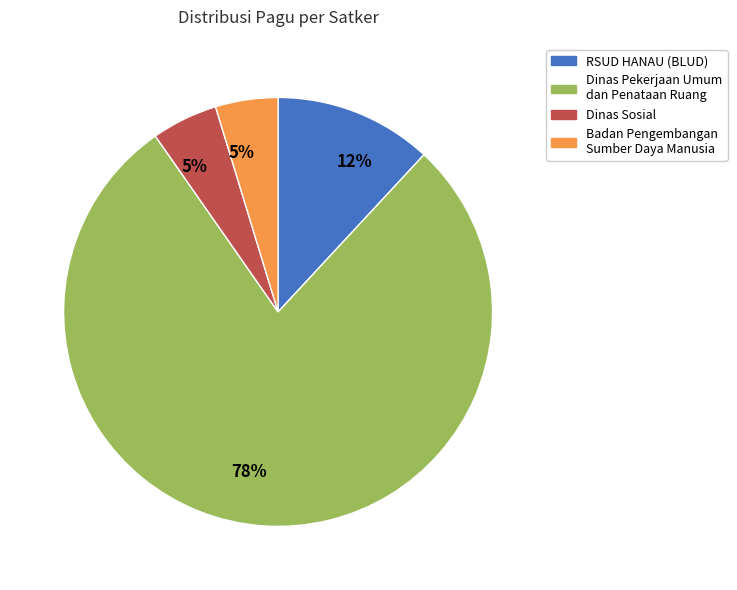

How many slices are in this pie chart?

4